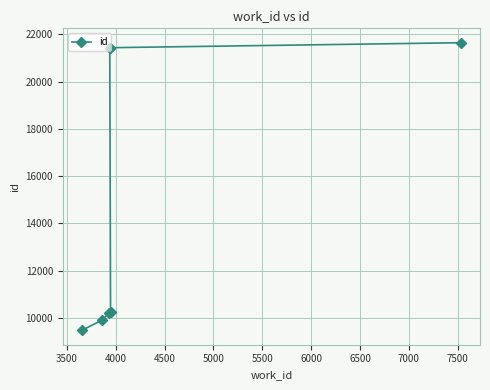

What is the ratio of the value at 5500 to the value at 4000?

2.1